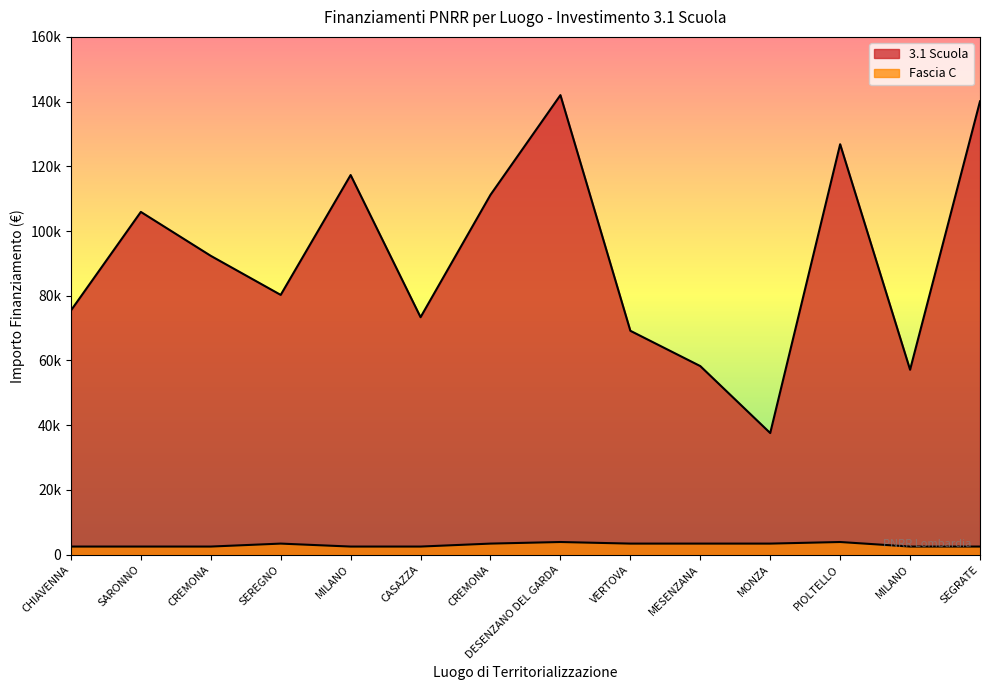

Reading right to left, list all the values displayed in this chart.

3.1 Scuola: SEGRATE=140087.5	MILANO=57143.9	PIOLTELLO=126823.9	MONZA=37577.6	MESENZANA=58273.5	VERTOVA=69180.1	DESENZANO DEL GARDA=142004.3	CREMONA=111198.7	CASAZZA=73375.7	MILANO=117311.1	SEREGNO=80270.1	CREMONA=92341.9	SARONNO=105915.0	CHIAVENNA=75442.6
Fascia C: SEGRATE=2498.0	MILANO=2498.0	PIOLTELLO=3903.0	MONZA=3413.0	MESENZANA=3413.0	VERTOVA=3413.0	DESENZANO DEL GARDA=3903.0	CREMONA=3413.0	CASAZZA=2498.0	MILANO=2498.0	SEREGNO=3413.0	CREMONA=2498.0	SARONNO=2498.0	CHIAVENNA=2498.0